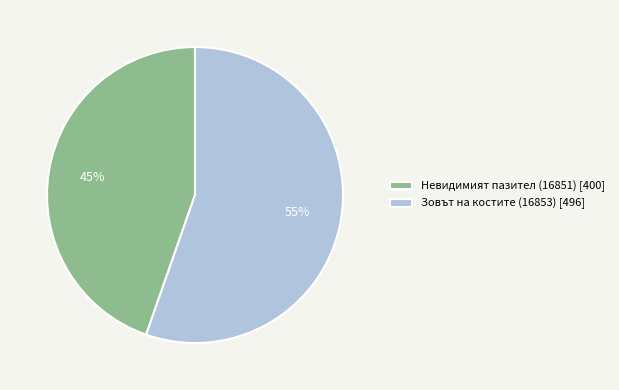

To the nearest percent, what is the combined percentage of Невидимият пазител (16851) and Зовът на костите (16853)?

100%